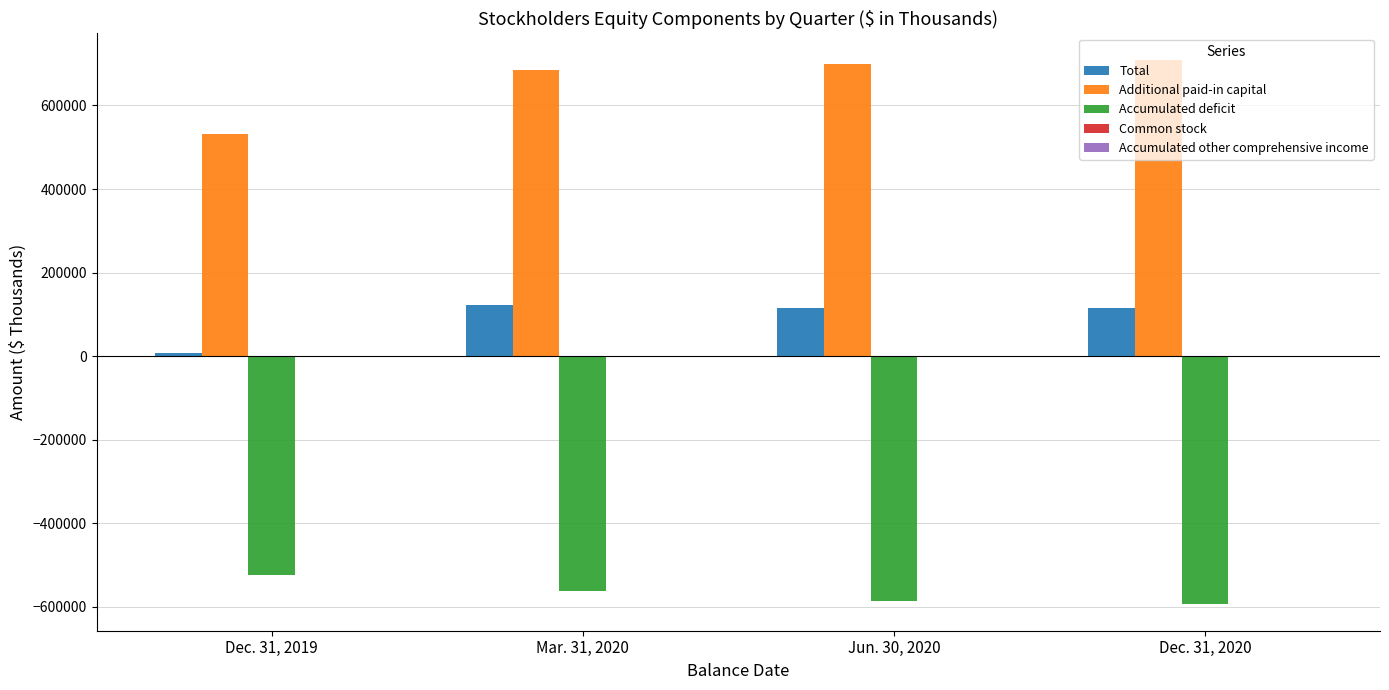

The Additional paid-in capital series shows 1060242 at Dec. 31, 2020. True or false?

False